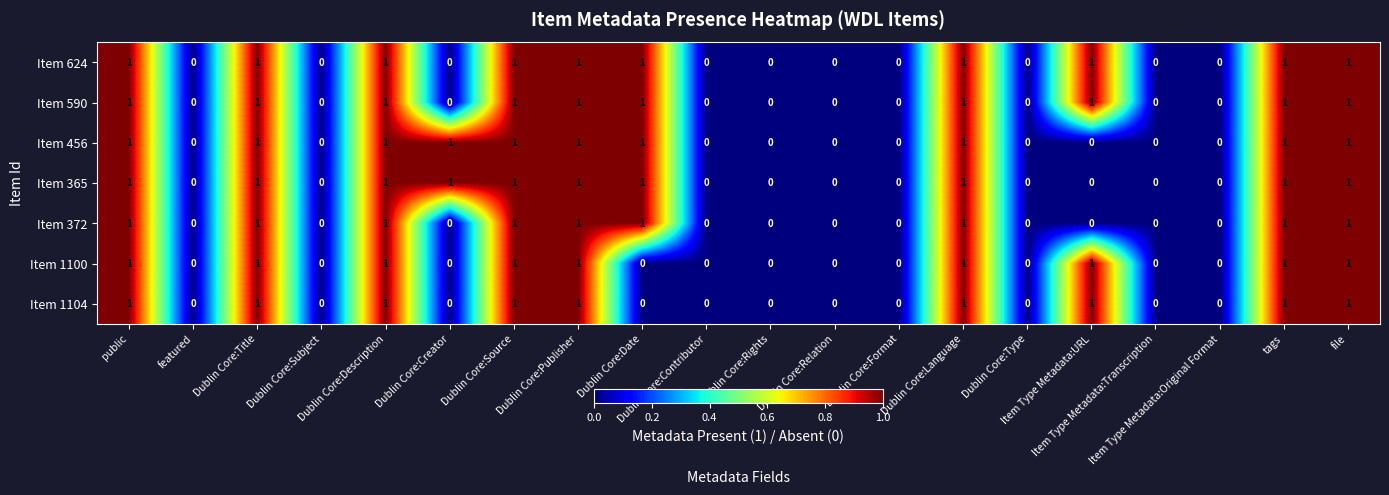

Count the Item 590 values in the range 0 to 1.

20